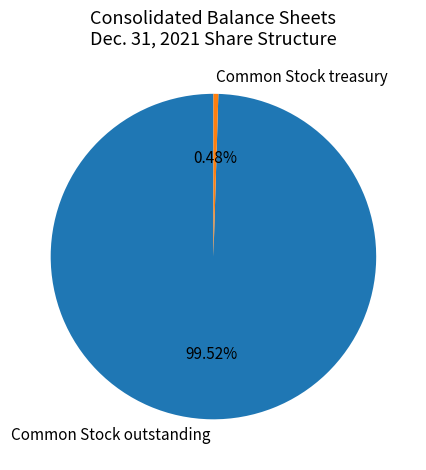

What is the largest slice in the pie chart?

Common Stock outstanding